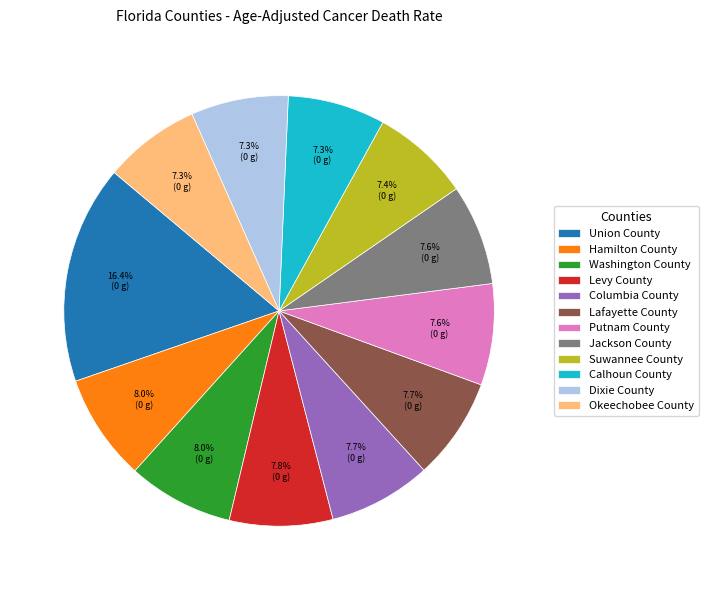

How much of the chart is everything except Jackson County?

92.4%